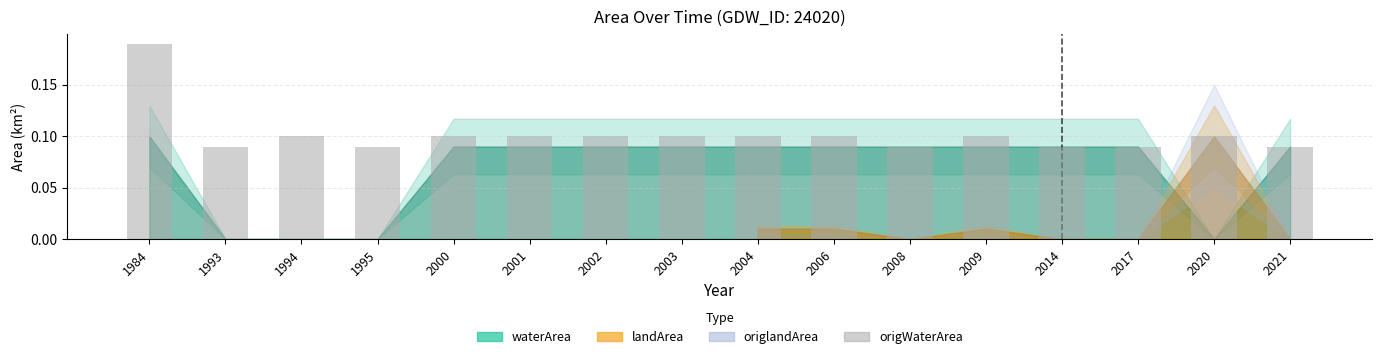

Are the bars horizontal?

No